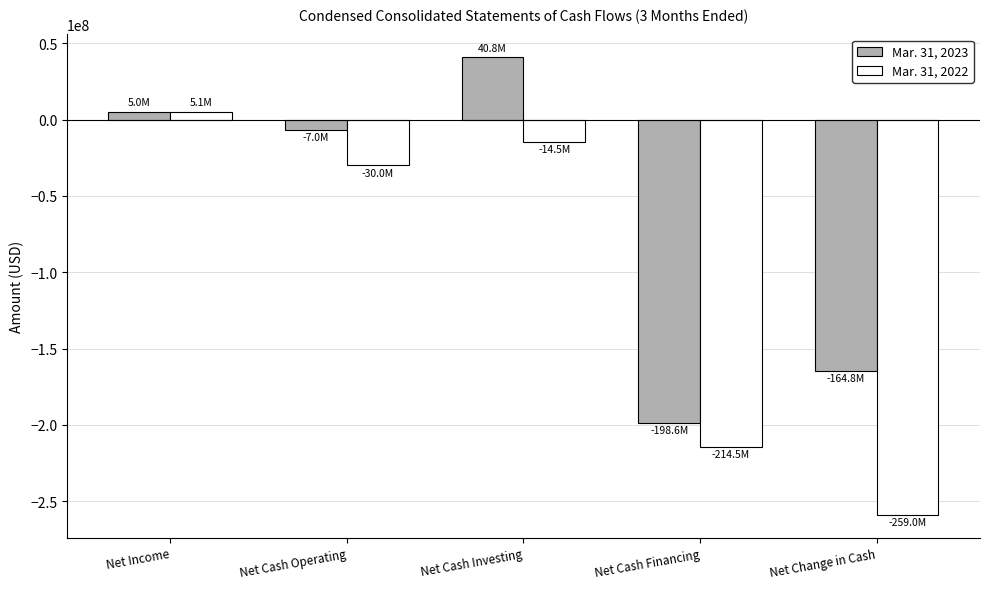

Between Net Cash Investing and Net Change in Cash, which series saw the biggest shift?

Mar. 31, 2022